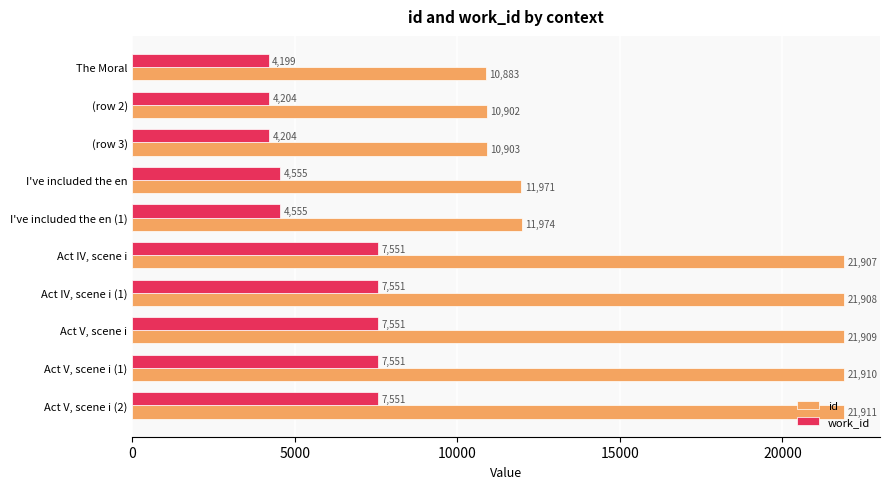

The id series shows 35420 at Act IV, scene i (1). True or false?

False